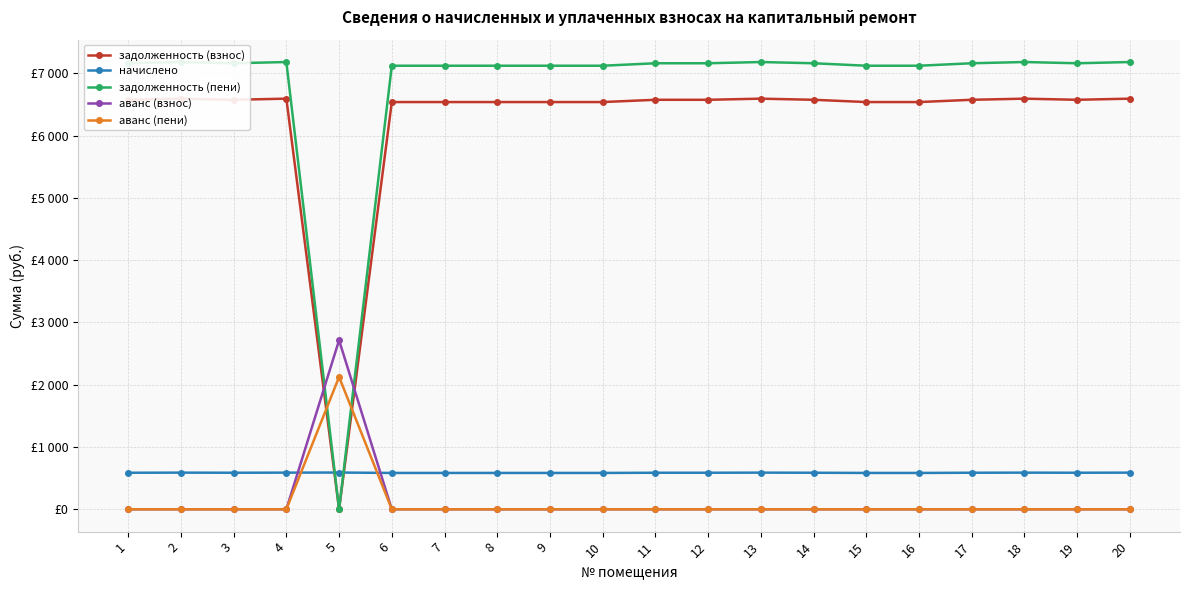

Where is the first local maximum for задолженность (пени)?

2